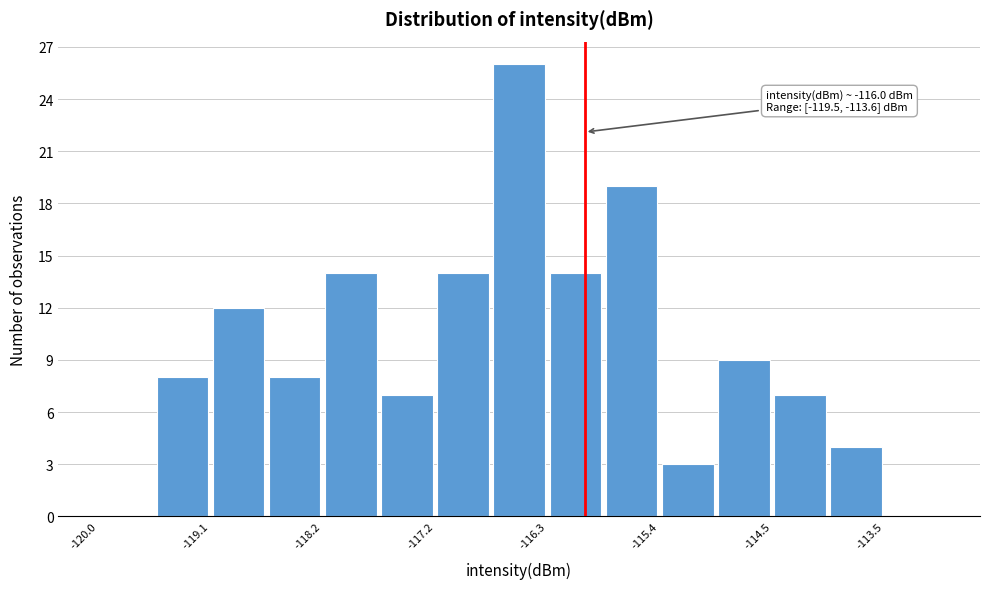

Over which range of the x-axis is the bar tallest?

-116.8 to -116.3